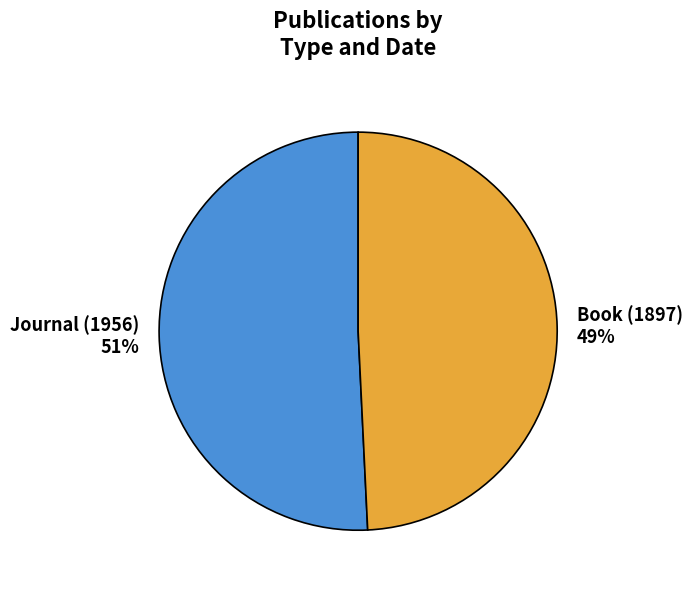

To the nearest percent, what is the combined percentage of Book (1897) and Journal (1956)?

100%